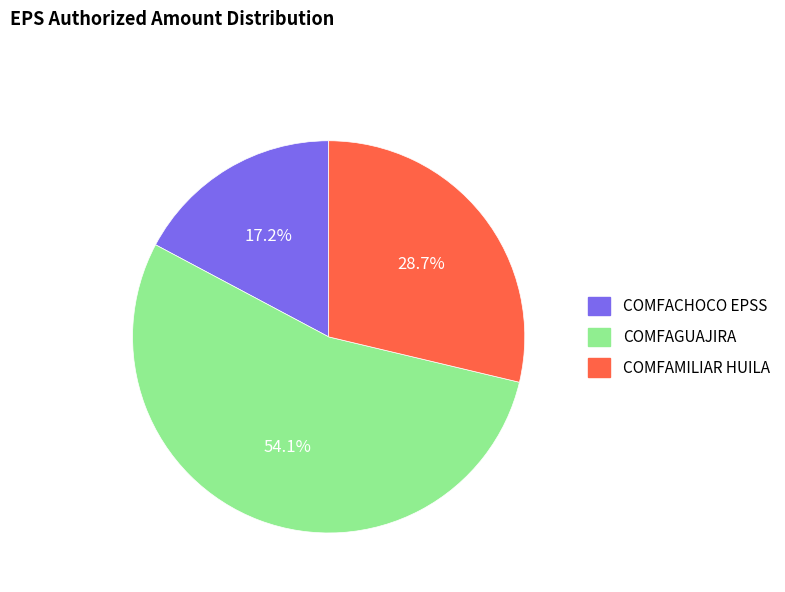

True or false: COMFAGUAJIRA accounts for 54% of the total.

True